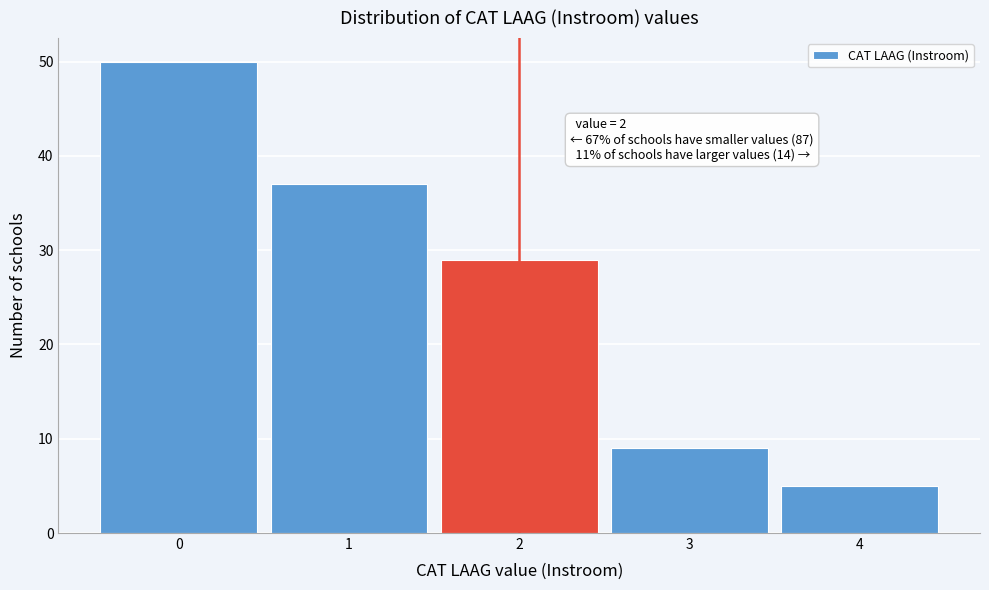

Which range on the x-axis has the tallest bar?

-0.5 to 0.5